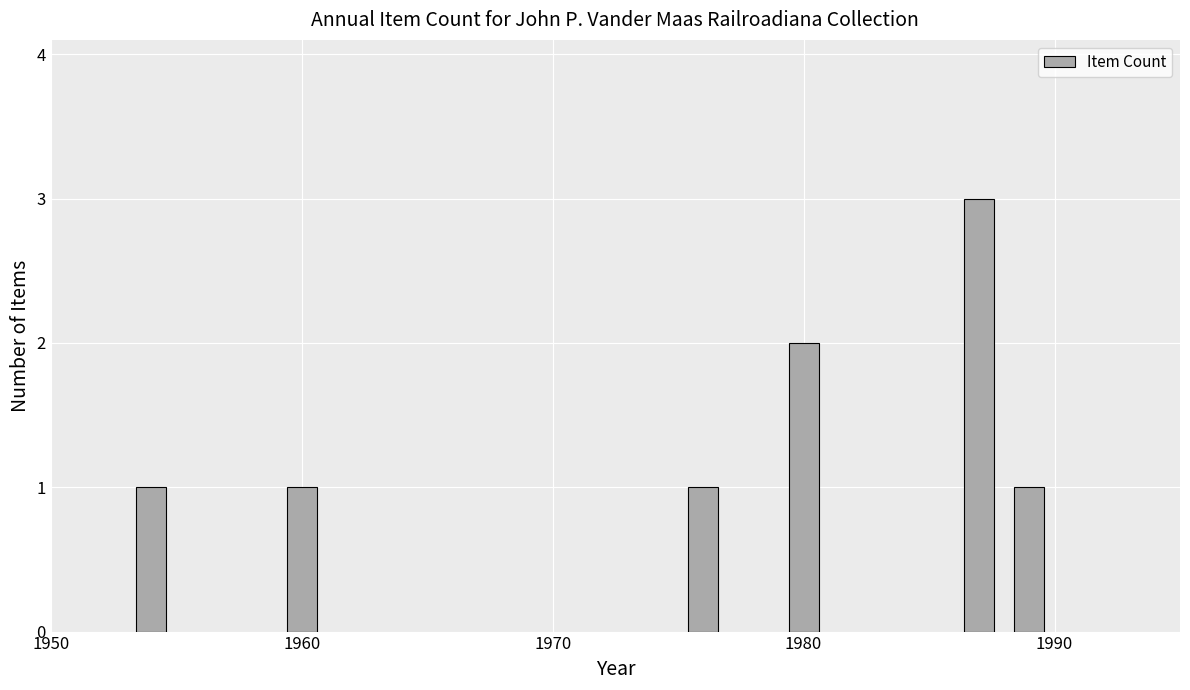

What is the sum of the values at 1970 and 1960?

2